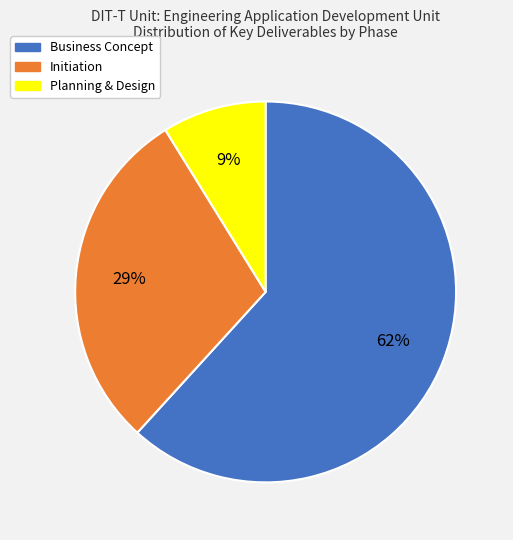

To the nearest percent, what percentage of the pie is Planning & Design?

9%